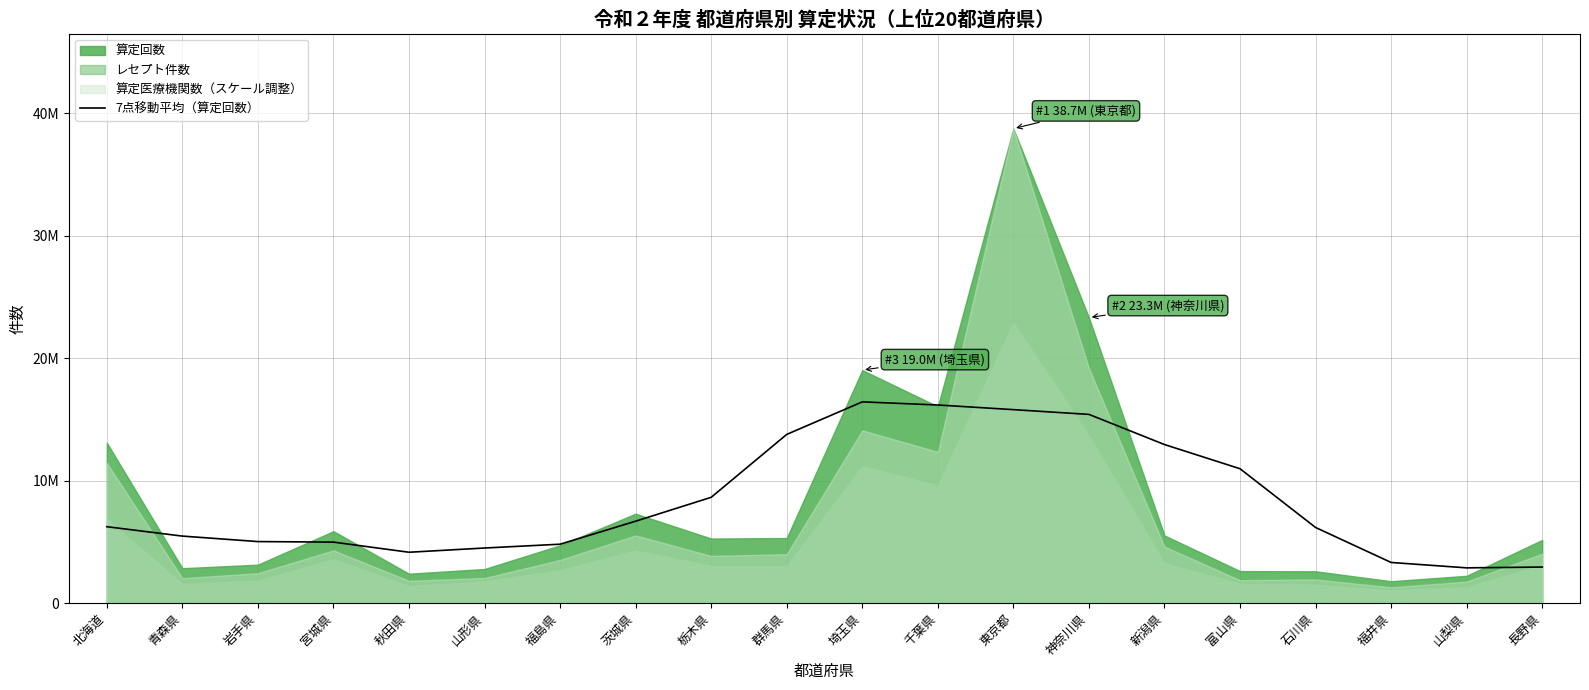

Where is the first local minimum?

秋田県